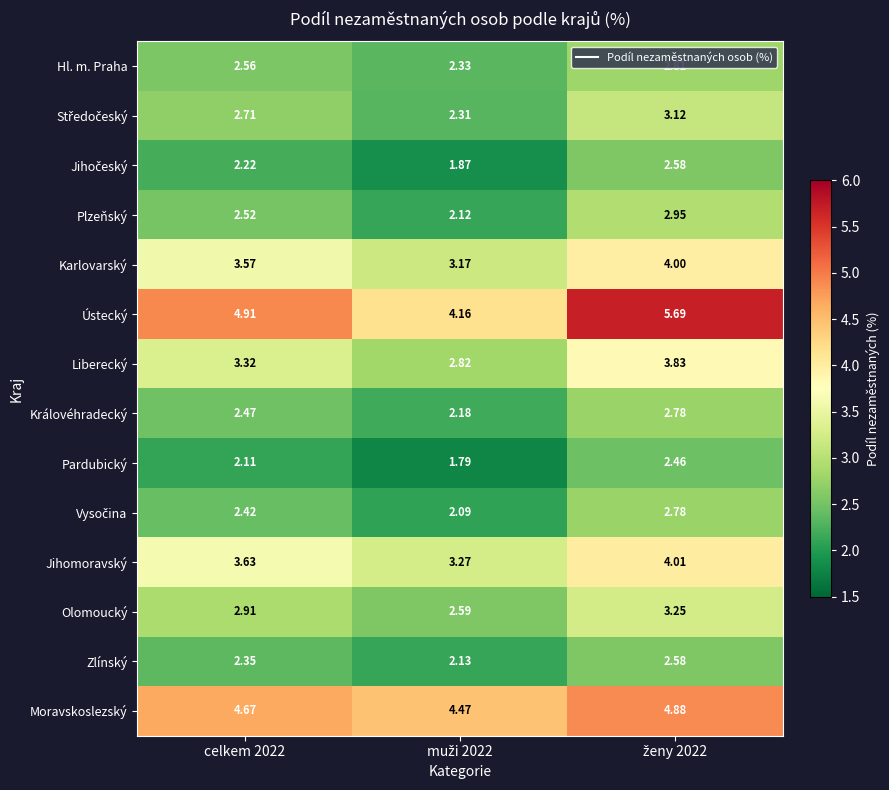

What is the maximum value shown in the chart?

5.7